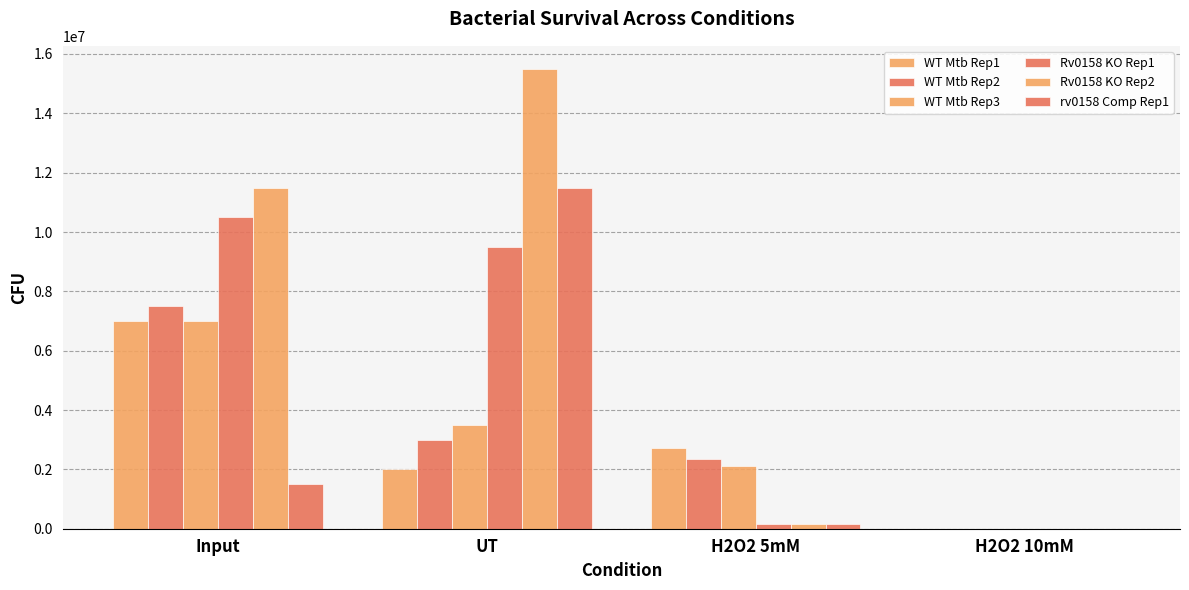

What is the total value across all series at H2O2 5mM?

7635000